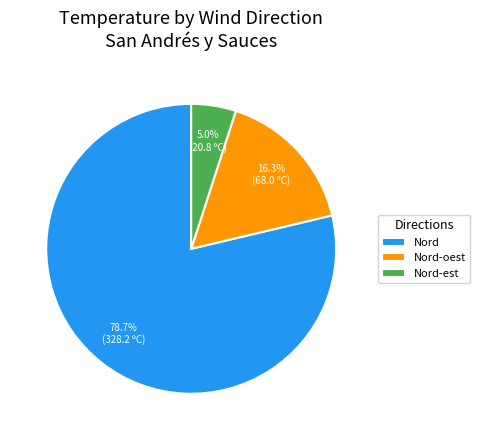

What percentage is NOT represented by Nord?

21.3%